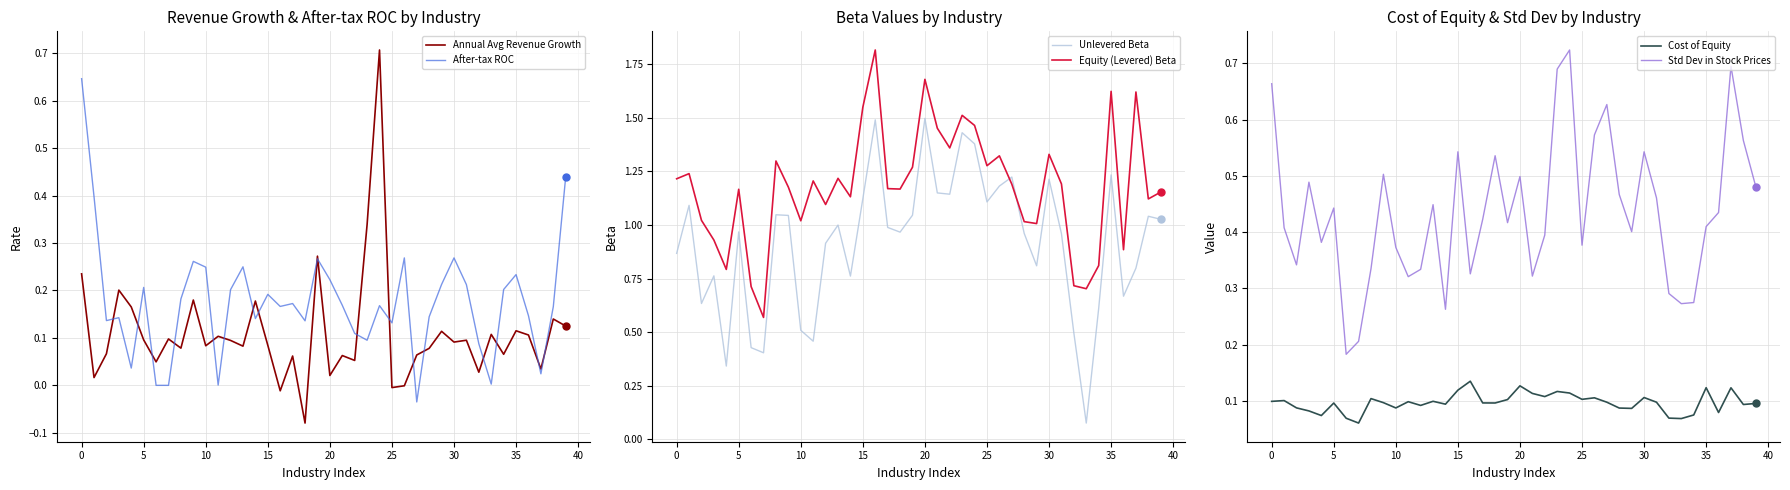

At how many categories does at least one series exceed 0?

40